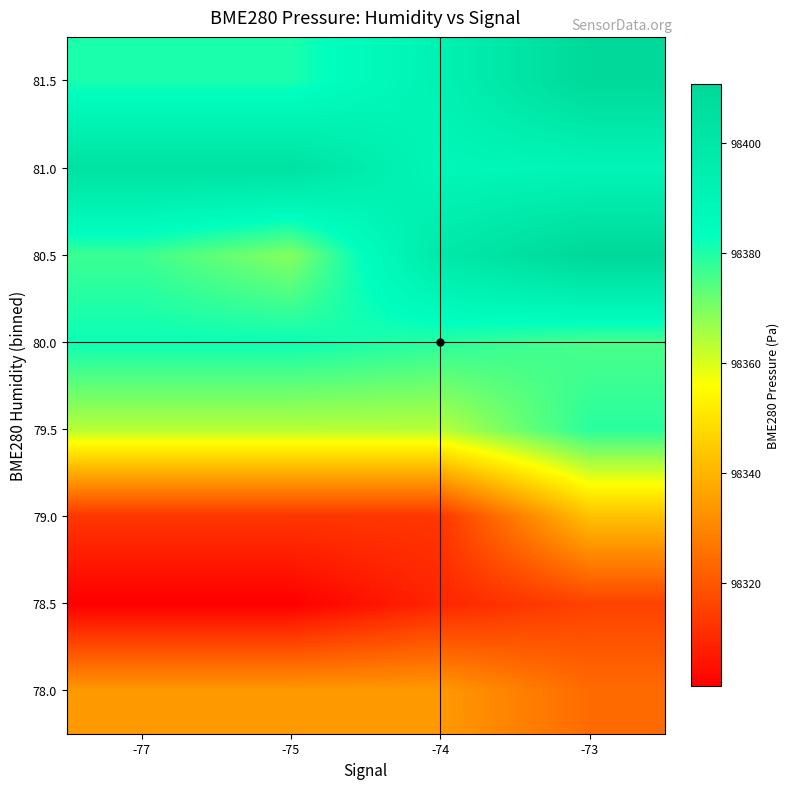

Which category has the lowest value across all series?

-77